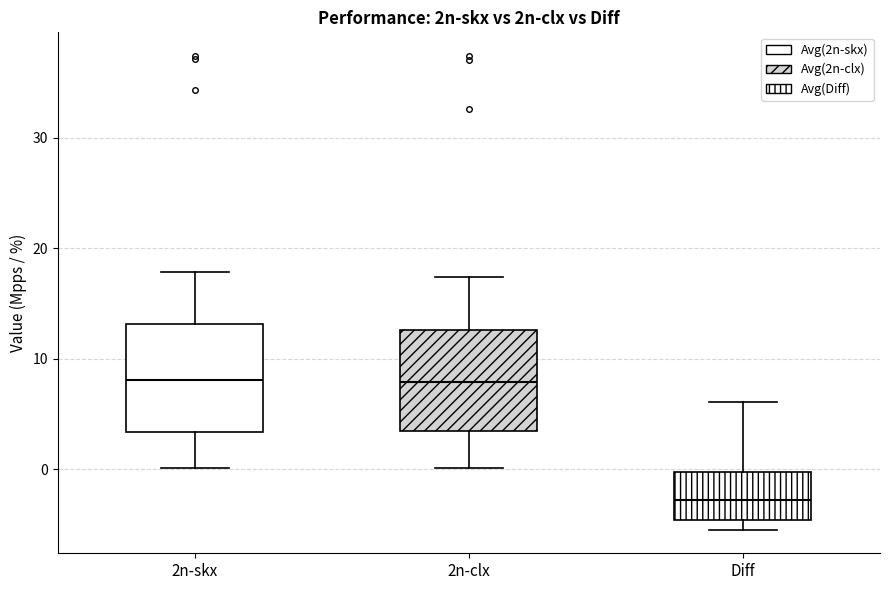

Where is the lower edge of the box for 2n-skx on the y-axis? The values are not printed on the chart, so give them approximately, as read against the axis.

3